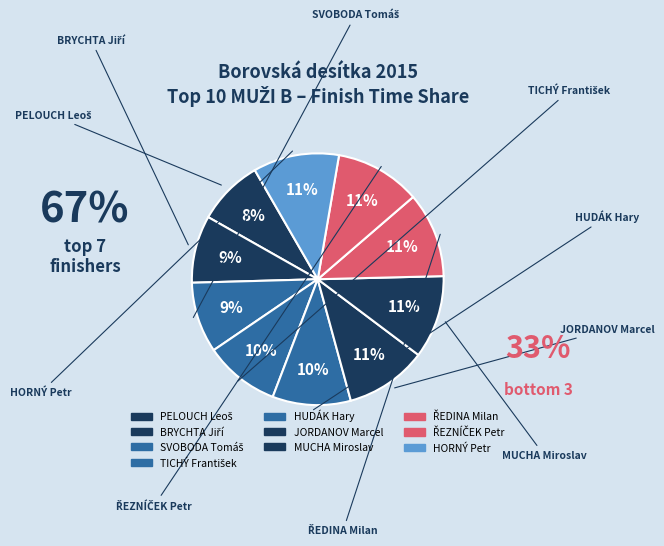

To the nearest percent, what is the difference between the TICHÝ František and SVOBODA Tomáš slice percentages?

1%